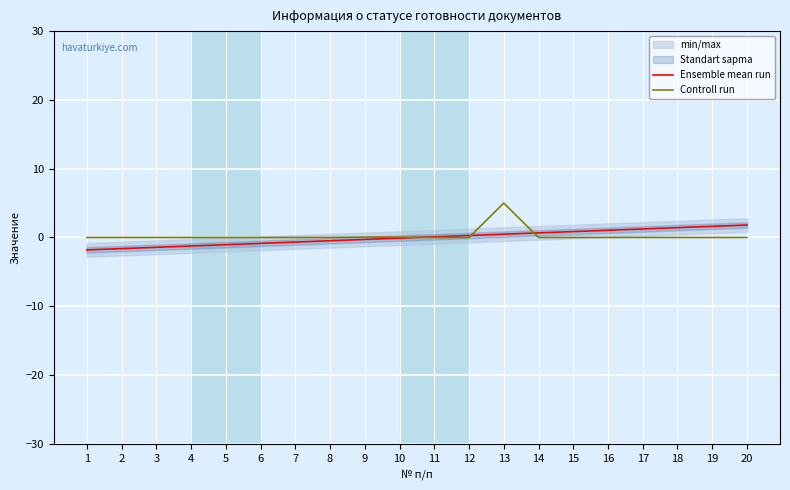

Is it true that Controll run equals 3.2 at 17?

False